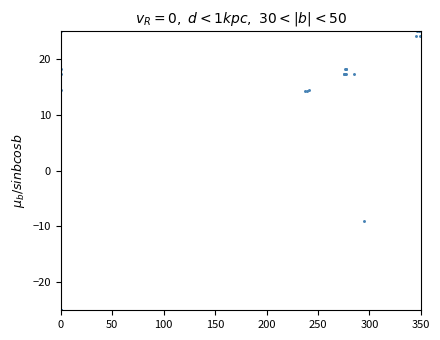

What Y value in the scatter plot is closest to 0?

-9.1